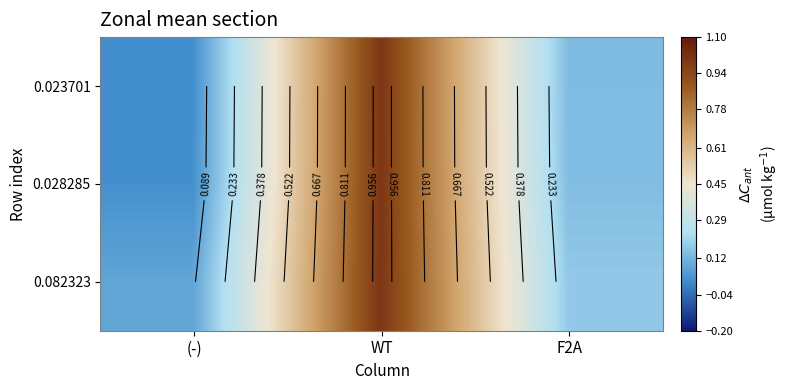

What is the total value across all series at (-)?

0.1